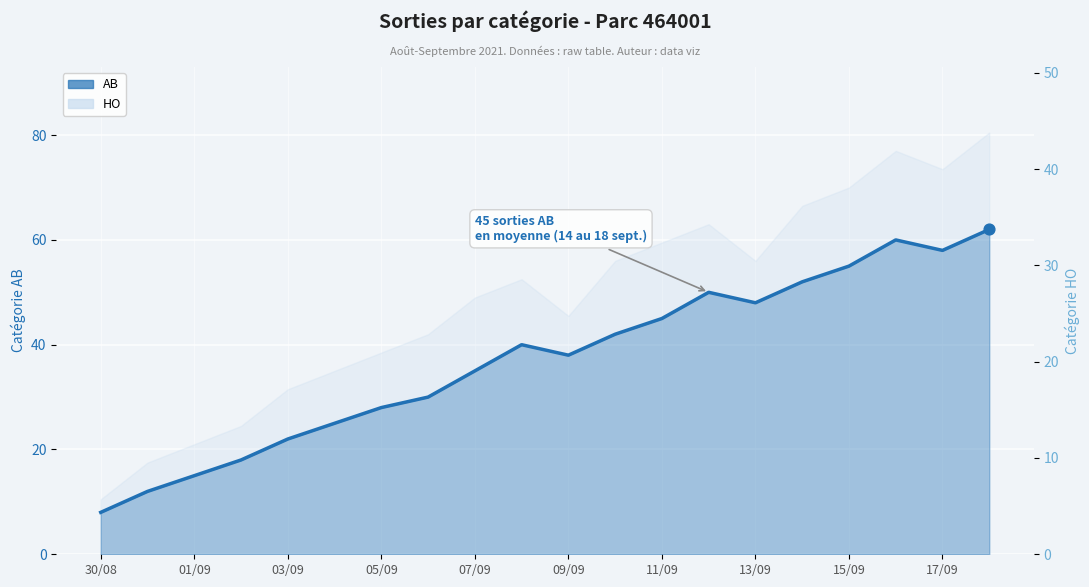

Which series has the largest total across all categories?

AB (line)